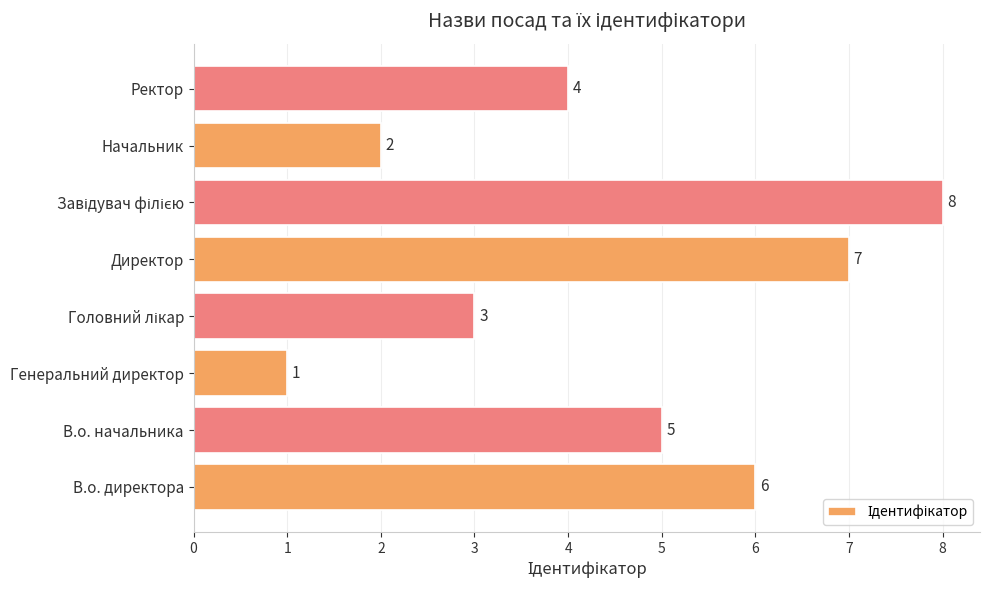

What is the approximate value at Директор?

7